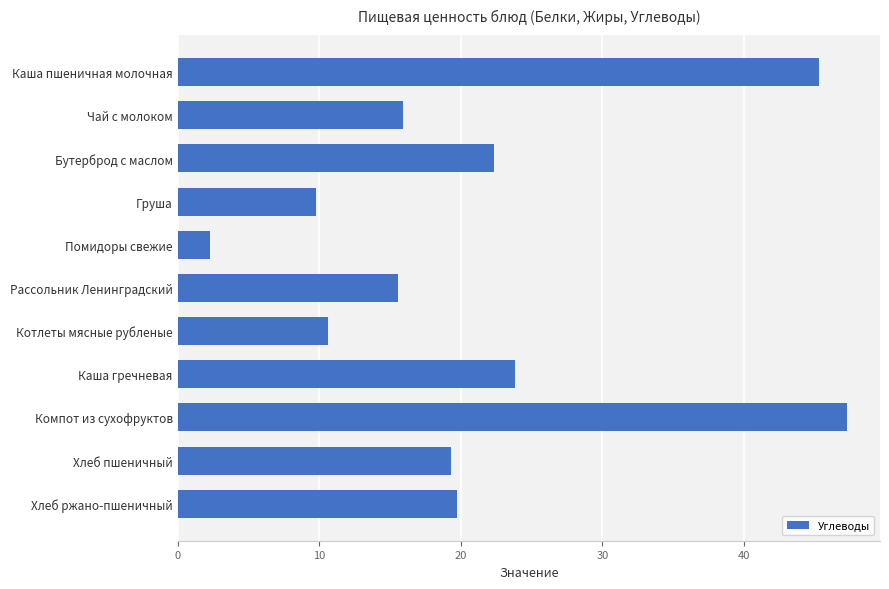

Between Груша and Рассольник Ленинградский, which is larger?

Рассольник Ленинградский